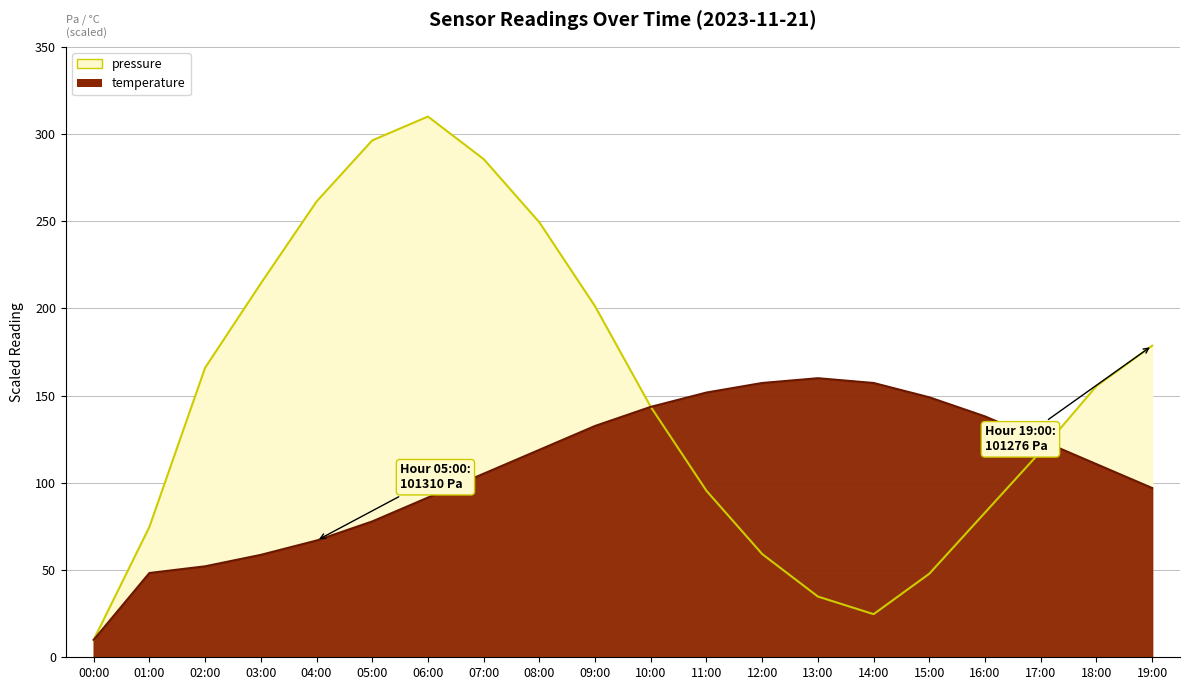

Reading left to right, transcribe all the data shown in this chart.

pressure: 10.0	74.7	166.0	214.3	261.3	296.3	310.0	285.6	249.4	201.2	143.6	95.4	59.2	34.8	24.7	47.9	83.0	118.0	155.5	178.7
temperature: 10.0	48.3	52.2	58.7	66.9	77.9	91.6	105.3	118.9	132.6	143.6	151.8	157.3	160.0	157.3	149.1	138.1	124.4	110.7	97.0